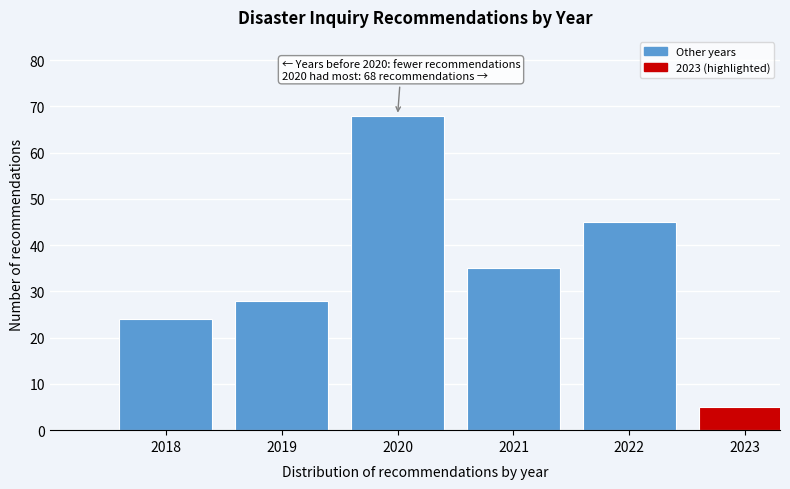

Reading right to left, list all the values displayed in this chart.

5	45	35	68	28	24